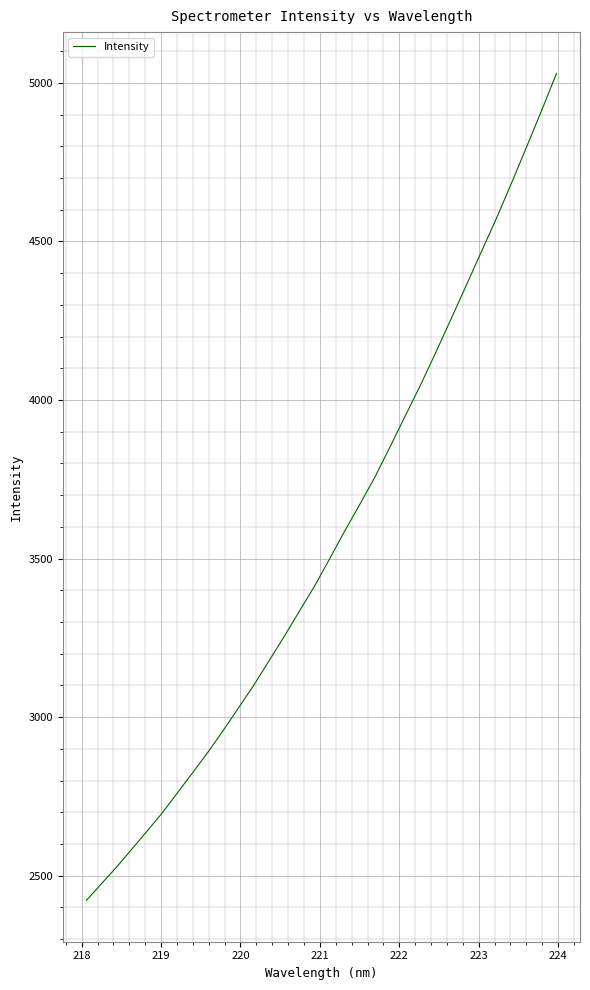

What is the greatest value displayed?

5029.4